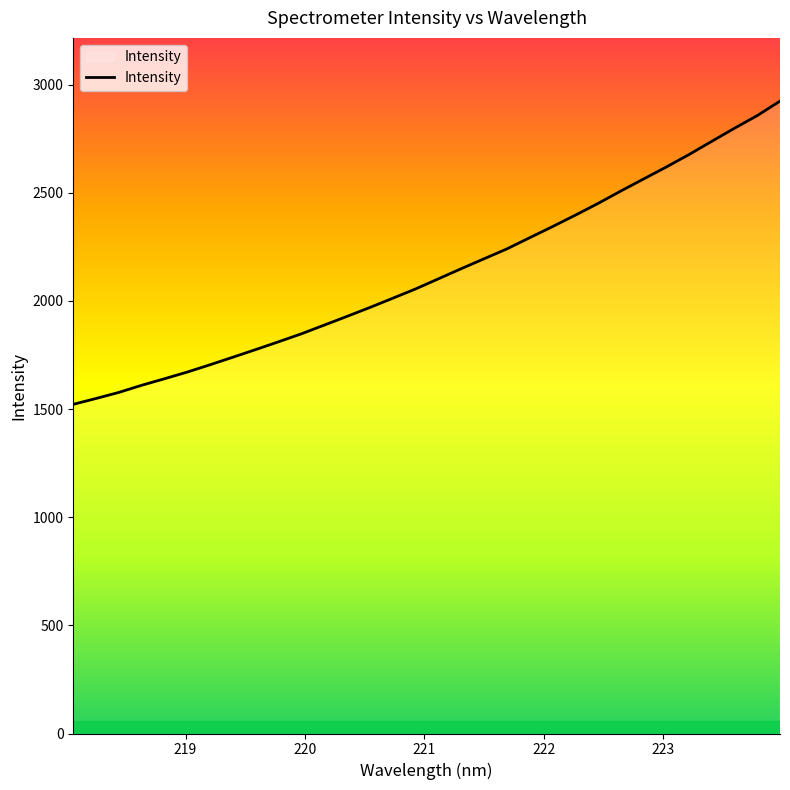

What is the greatest value displayed?

2923.5